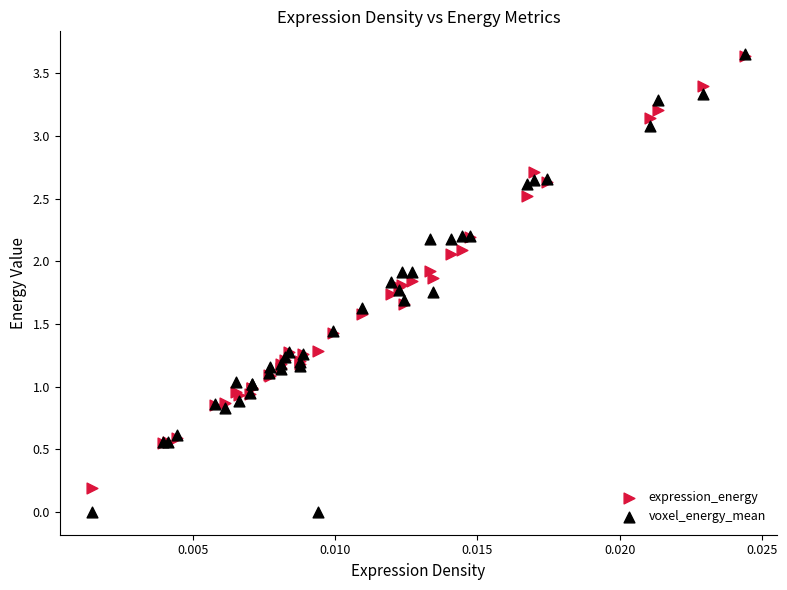

Which series has the widest spread of Y values?

voxel_energy_mean